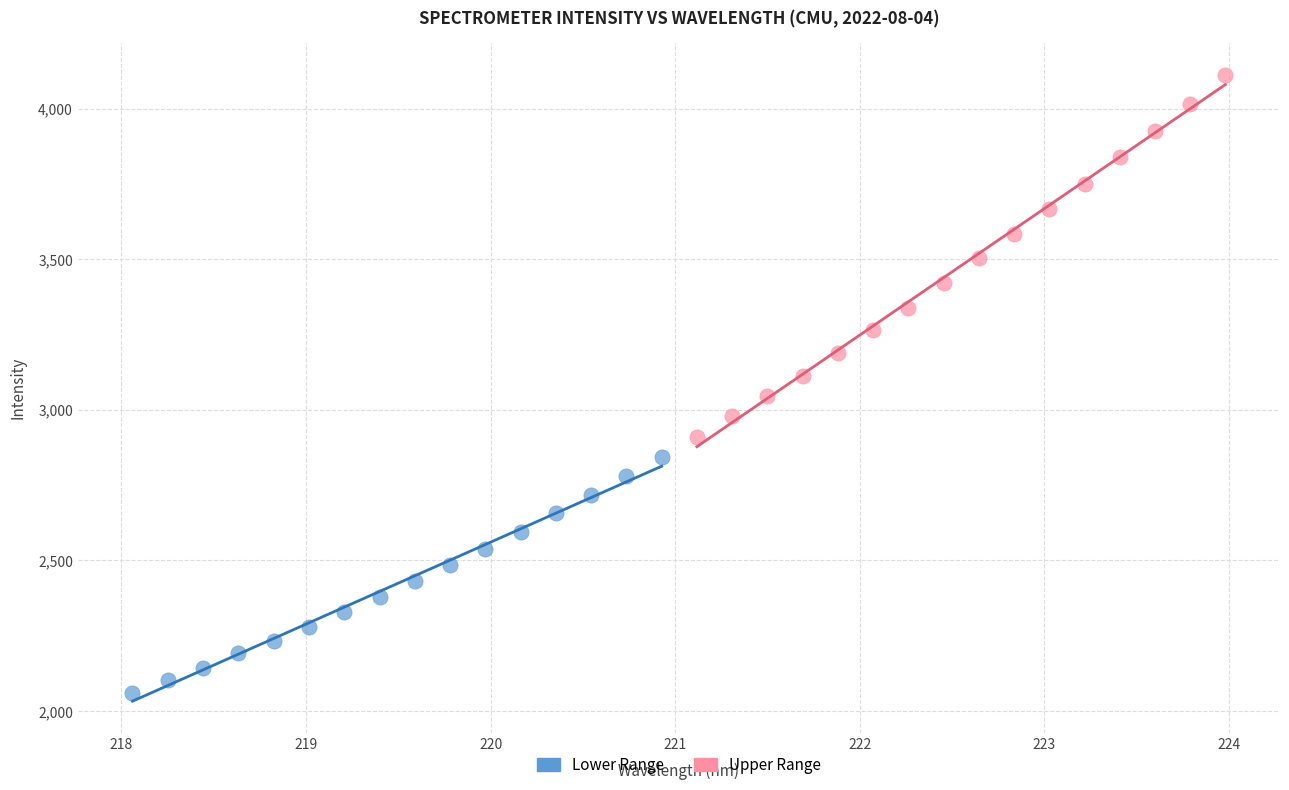

Which series has the widest spread of Y values?

Upper Range